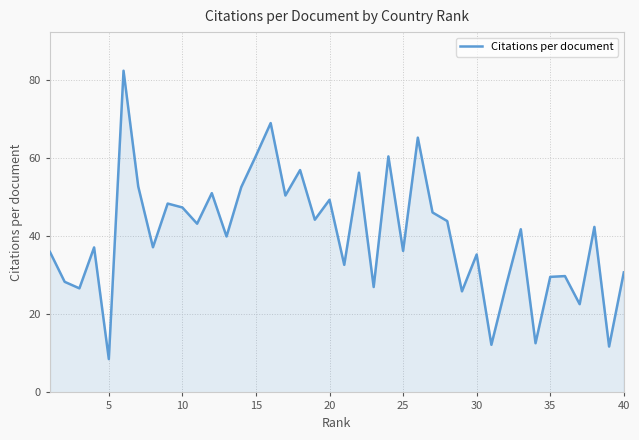

What is the difference between the maximum and minimum values?

73.9